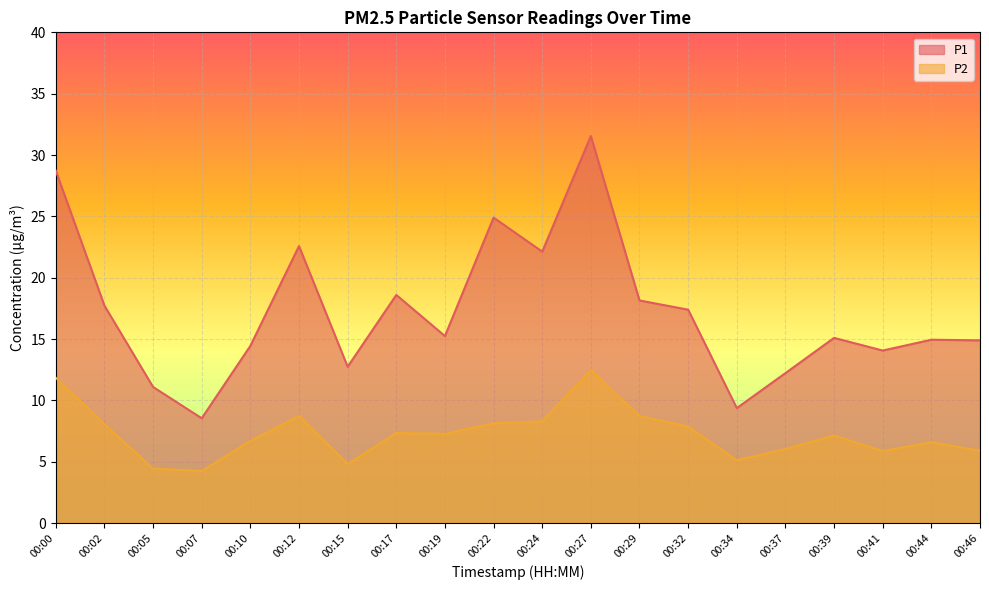

At which category is the sum across all series the highest?

00:27